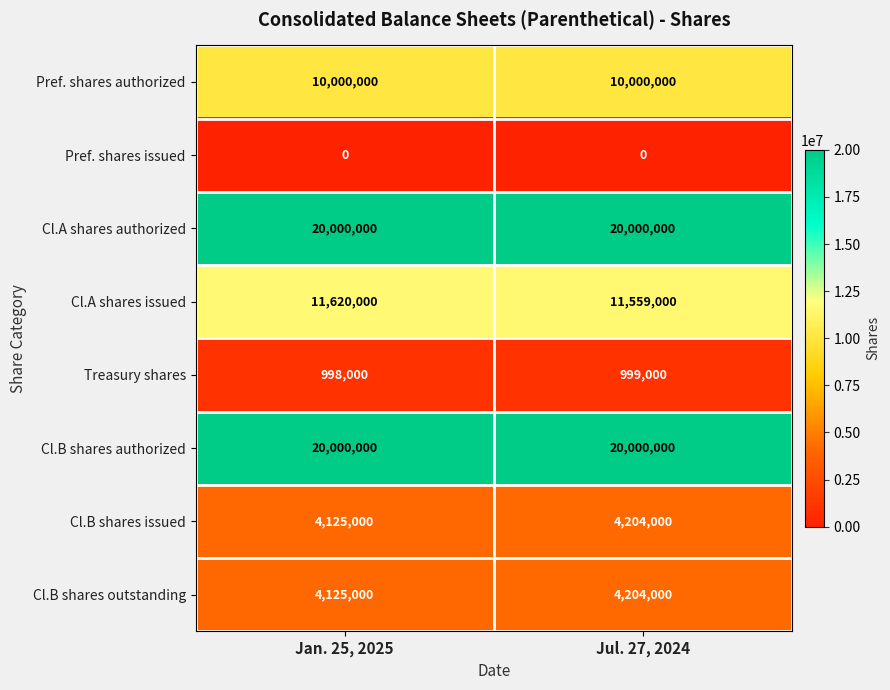

True or false: Cl.B shares issued has a value of 7484340 at Jul. 27, 2024.

False